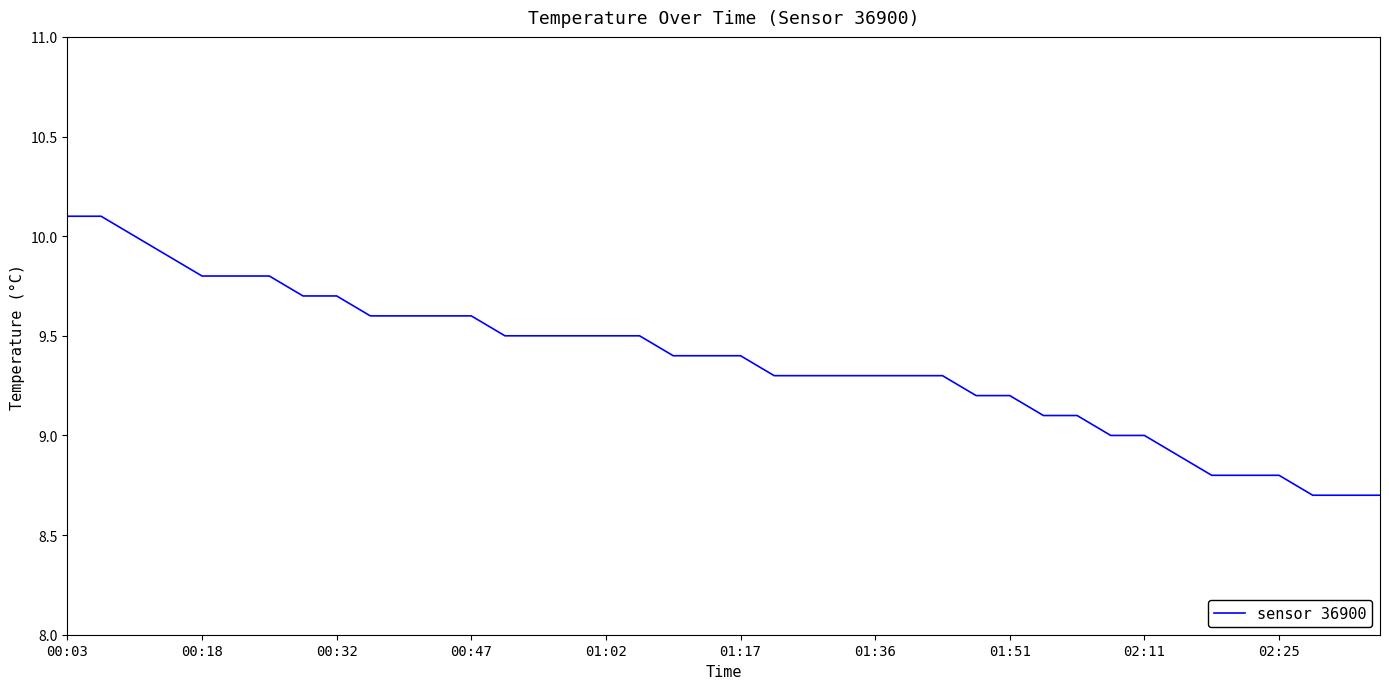

What is the difference between the second highest and second lowest values?

1.4